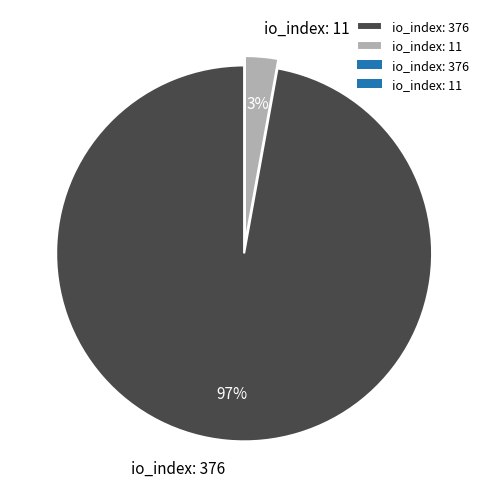

Is there a majority slice in this chart?

Yes